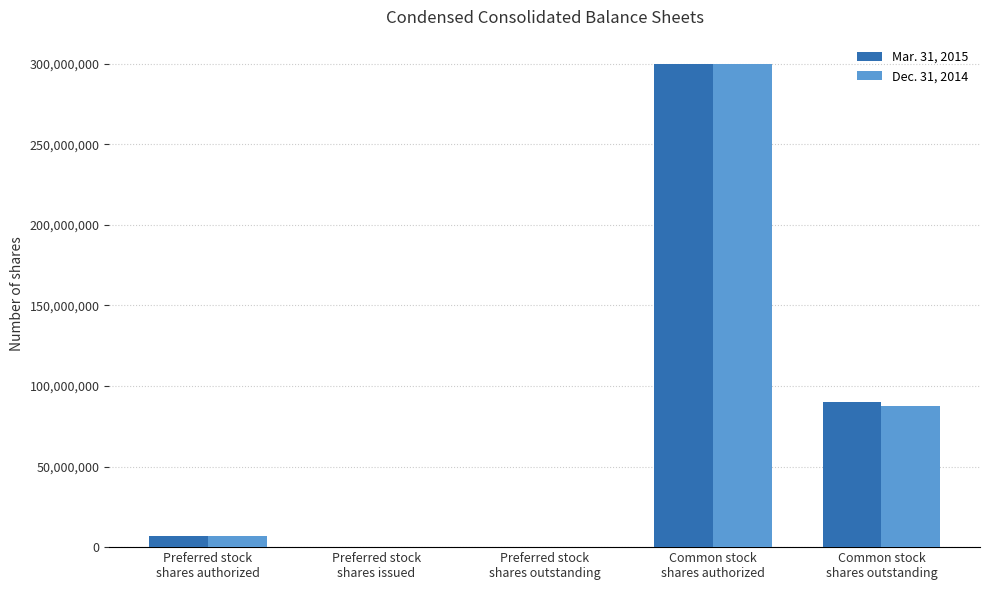

Where is Mar. 31, 2015 nearest to the value 150000000?

Common stock
shares outstanding